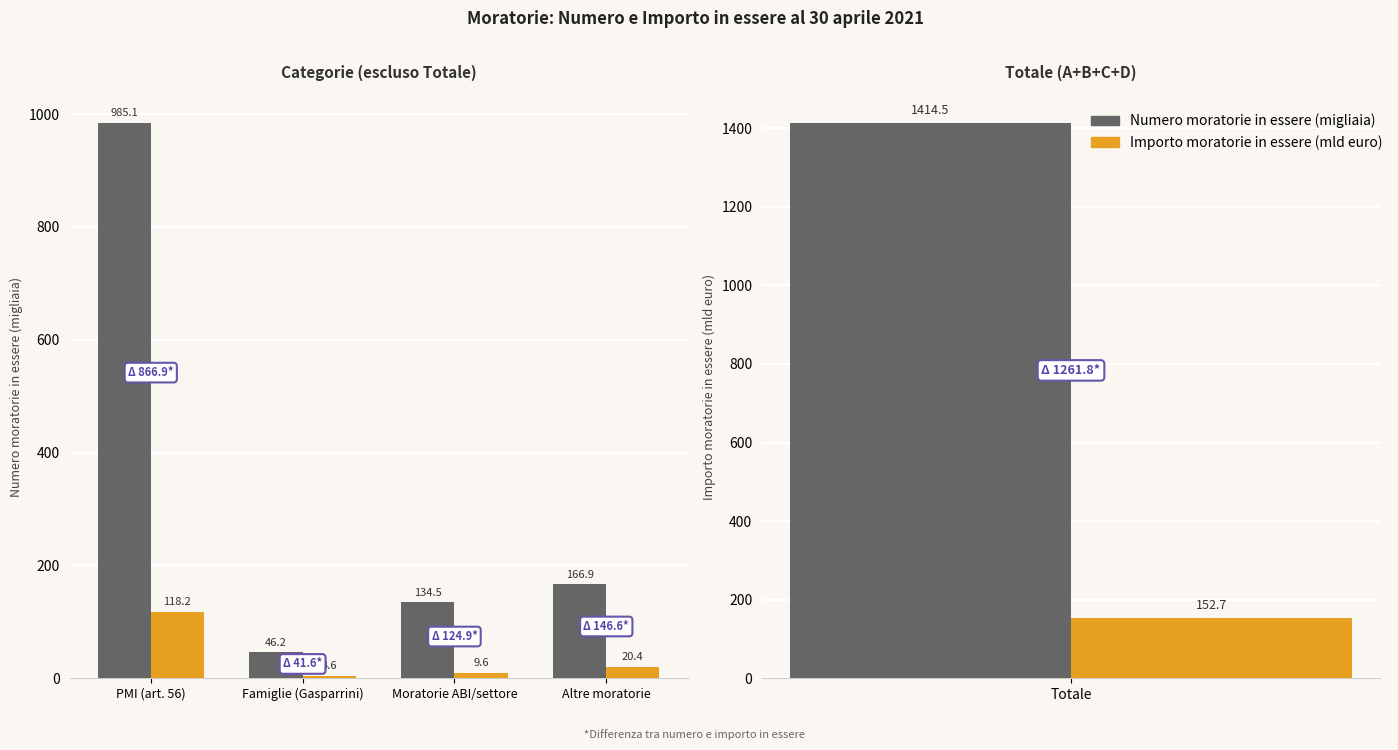

Which category has the lowest value in the Numero moratorie in essere series?

Famiglie (Gasparrini)